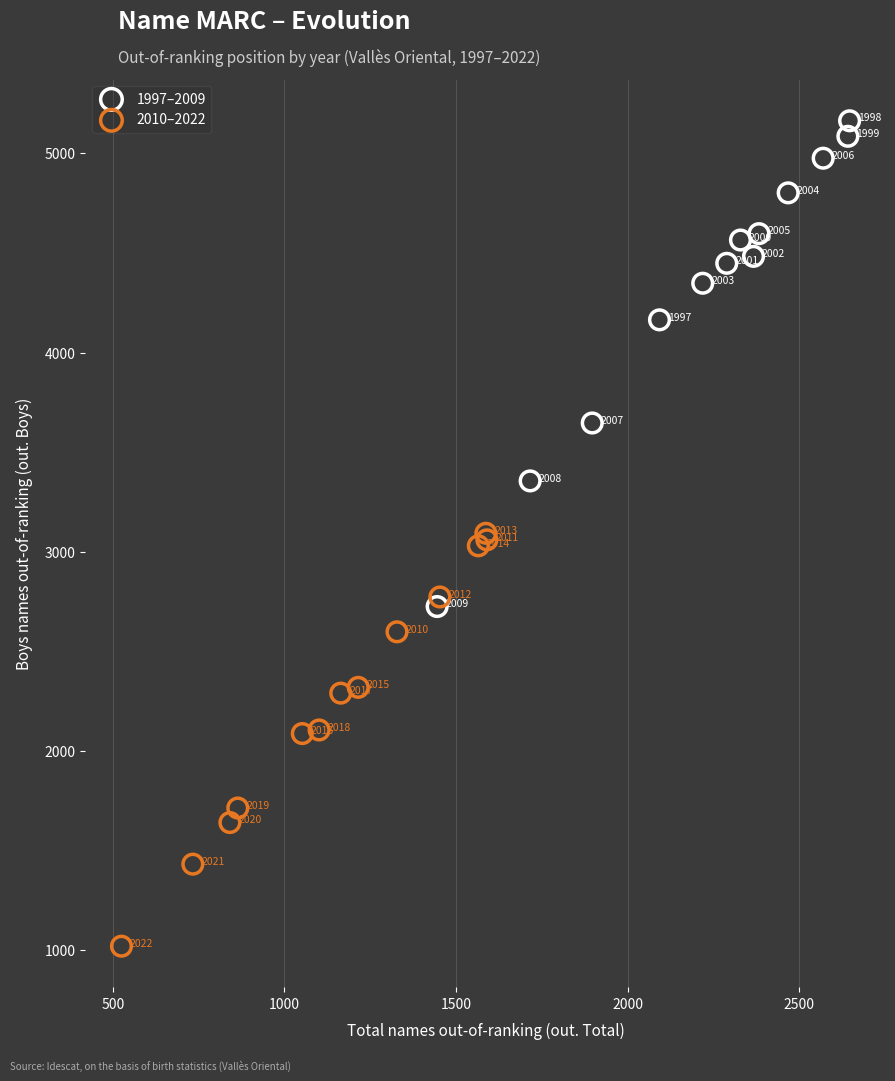

Which series contains the lowest Y value?

2010–2022